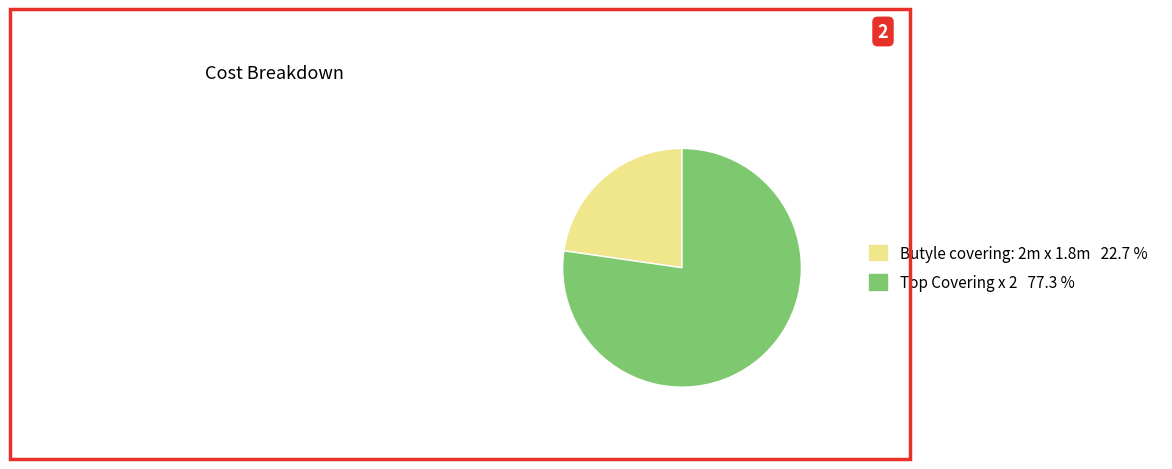

Which slice is the smallest?

Butyle covering: 2m x 1.8m